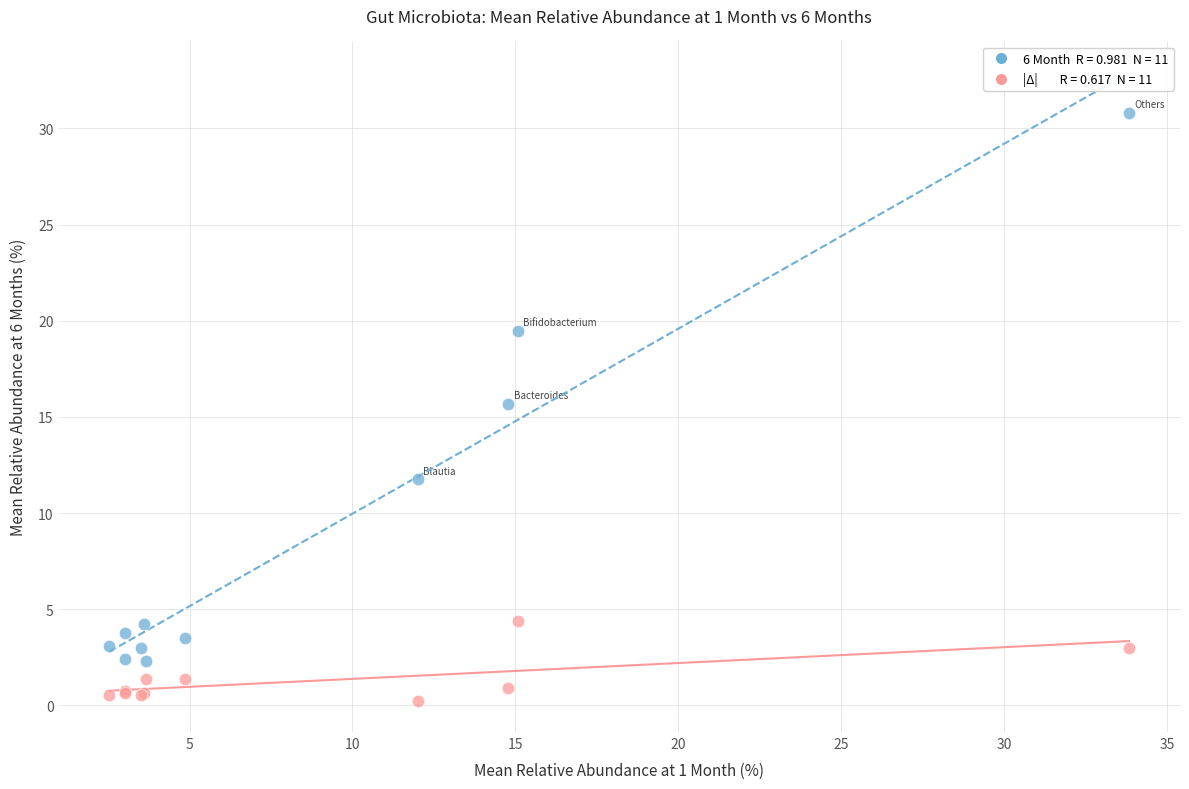

Across all series, what Y value is closest to 15?

15.7